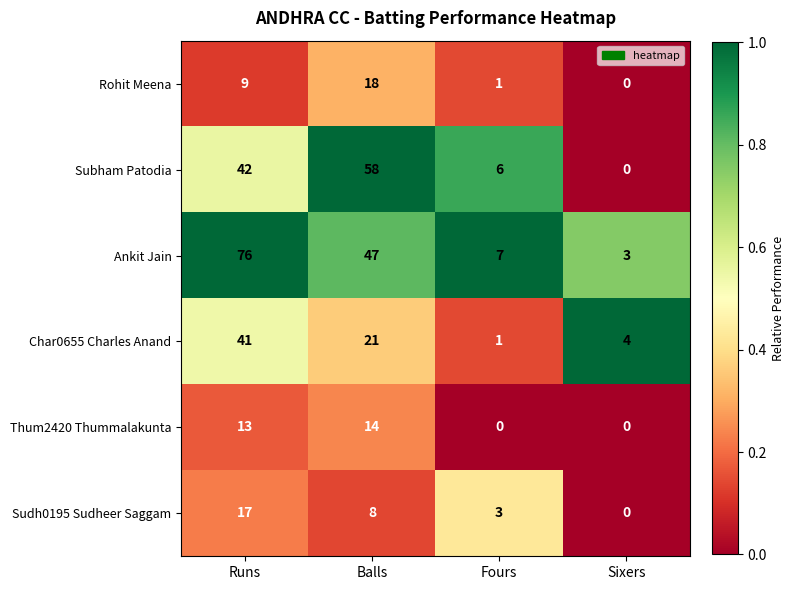

Rank the categories by Subham Patodia value from lowest to highest.

Sixers, Fours, Runs, Balls